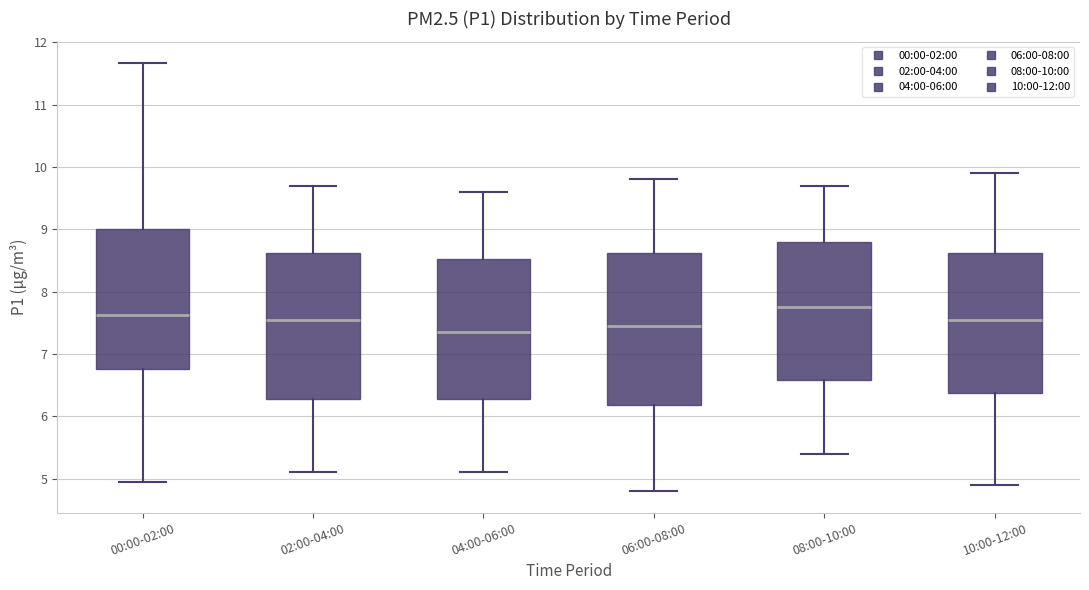

Where does the median line of the box for 10:00-12:00 sit on the y-axis? The values are not printed on the chart, so give them approximately, as read against the axis.

7.6